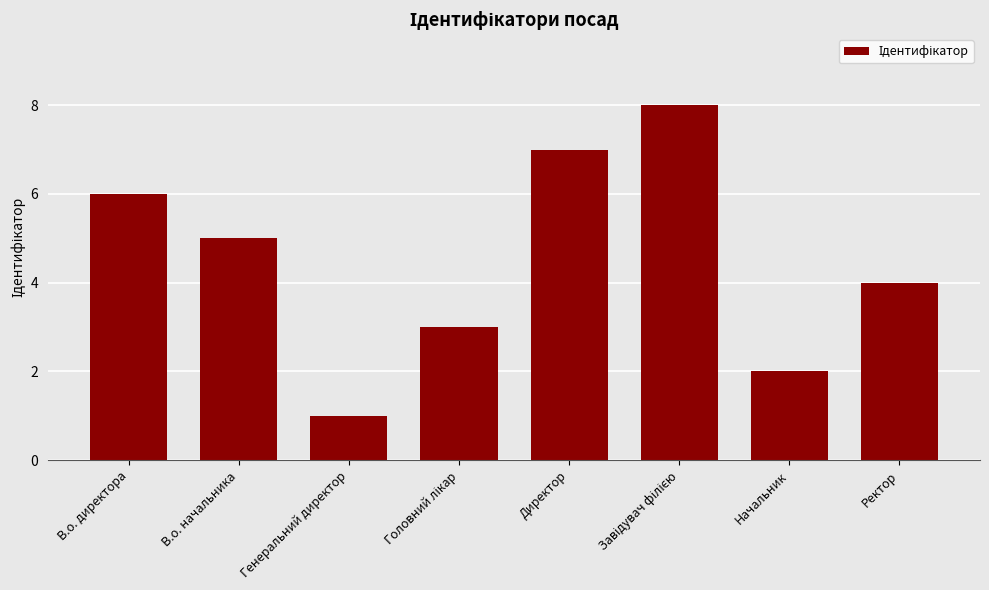

What is the value of the 7th bar from the left?

2